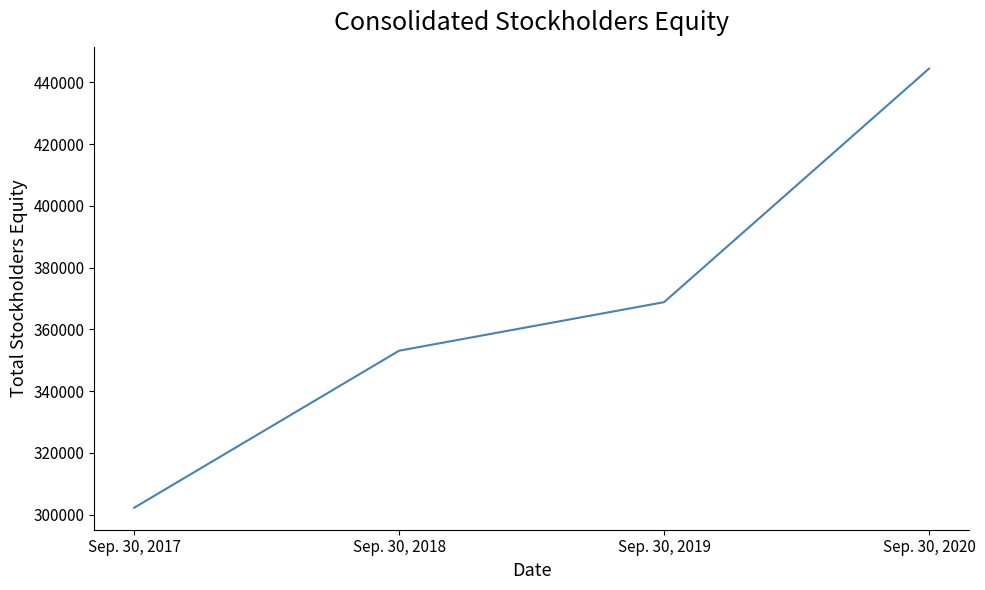

Approximately how many times larger is the value at Sep. 30, 2017 compared to Sep. 30, 2020?

0.7